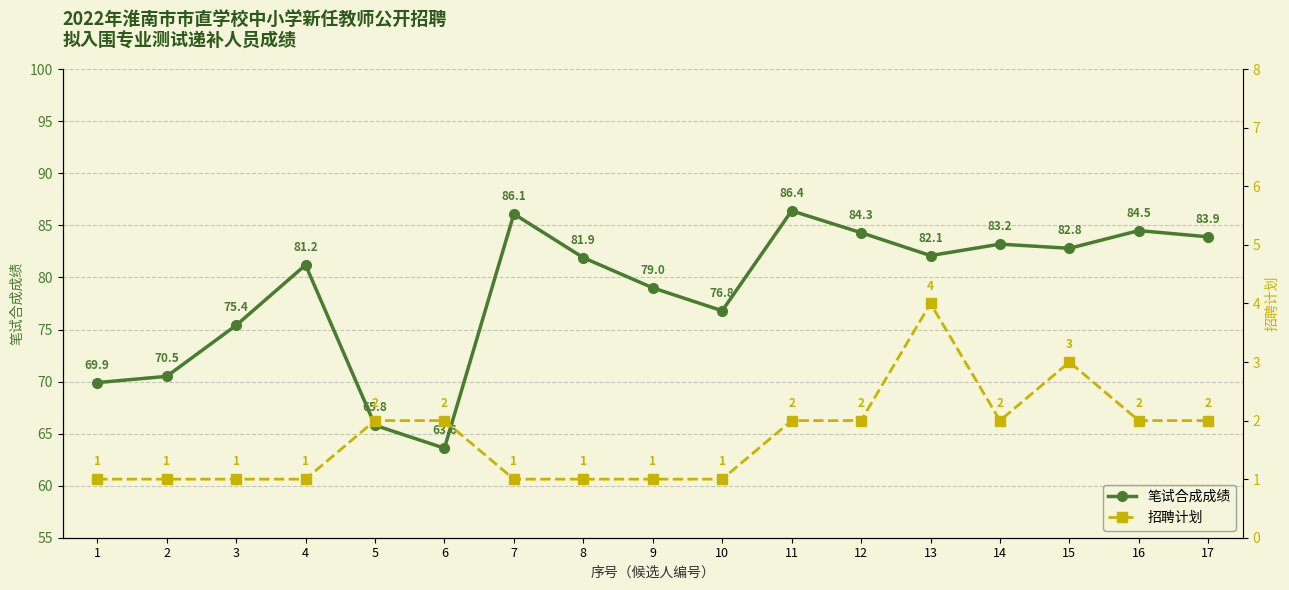

How many lines are shown in the chart?

2